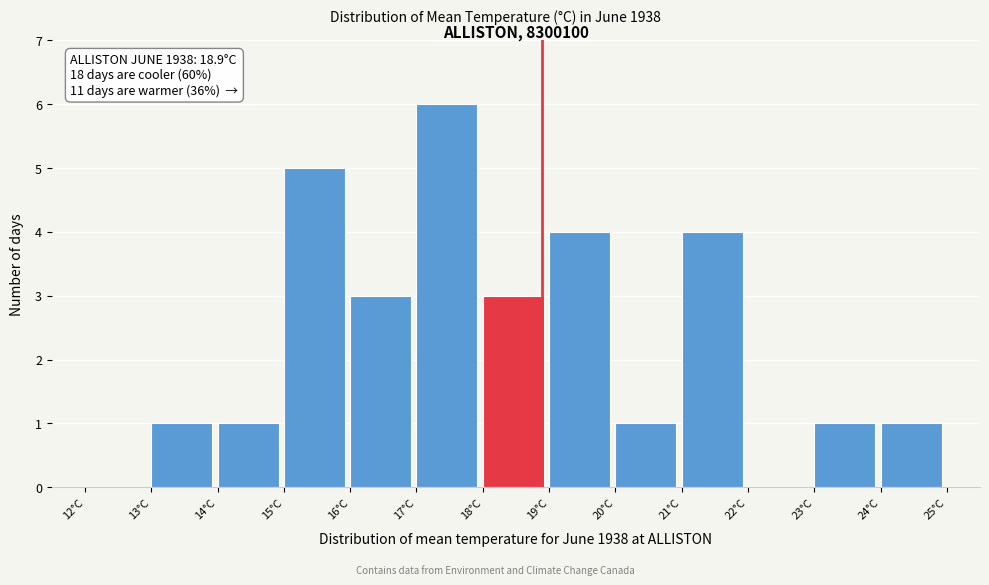

Over which range of the x-axis is the bar tallest?

17 to 18